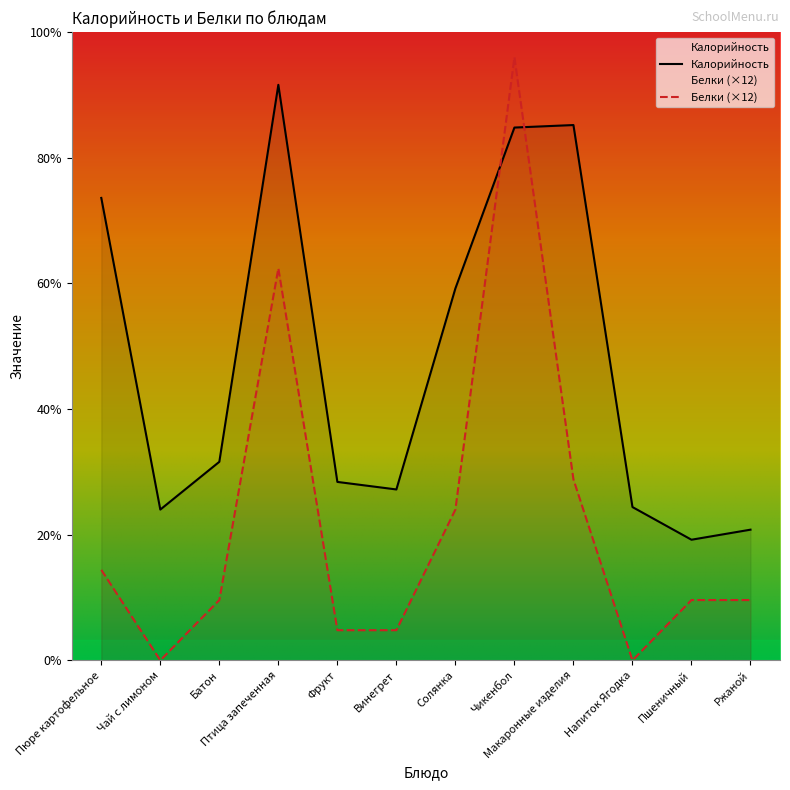

What are all the series names shown in the legend?

Калорийность, Белки